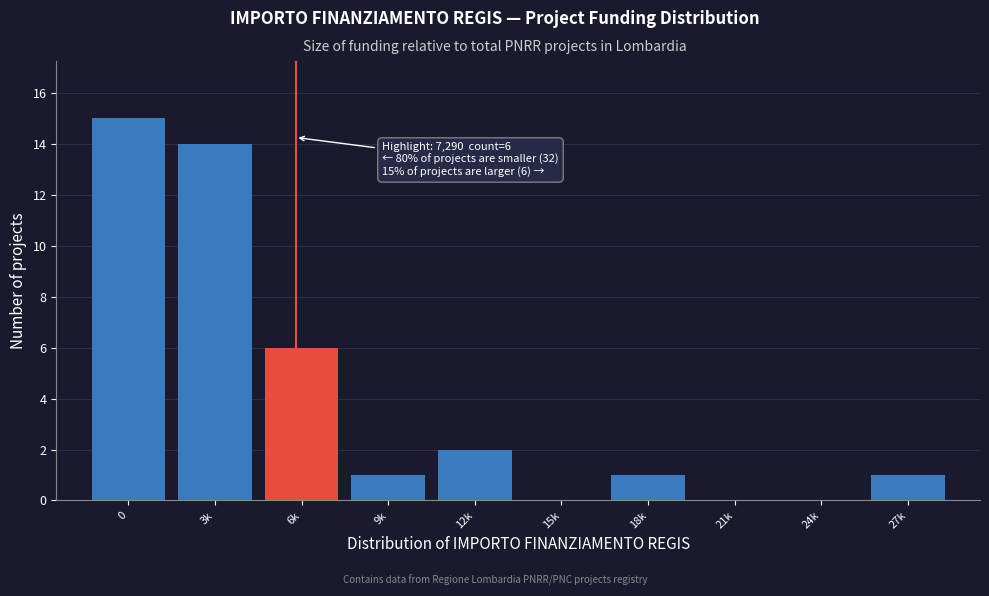

Reading left to right, list all the values displayed in this chart.

0=15	3k=14	6k=6	9k=1	12k=2	15k=0	18k=1	21k=0	24k=0	27k=1